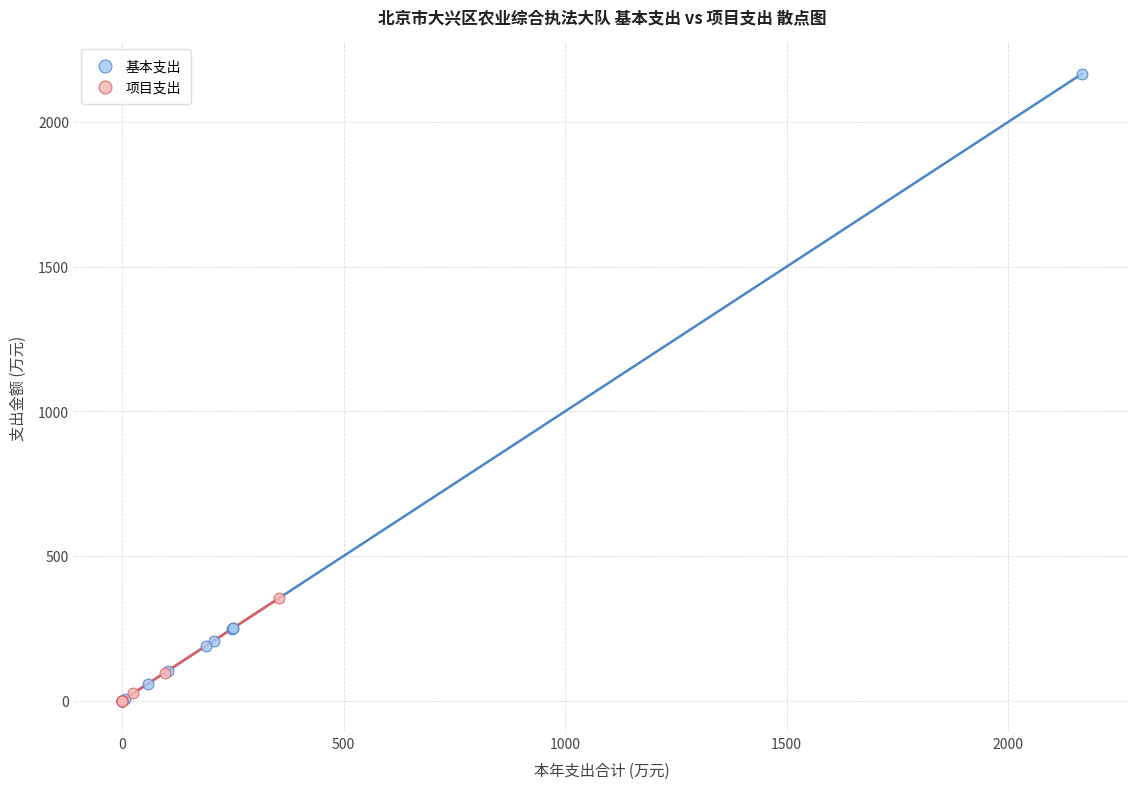

Which series contains the highest Y value?

基本支出